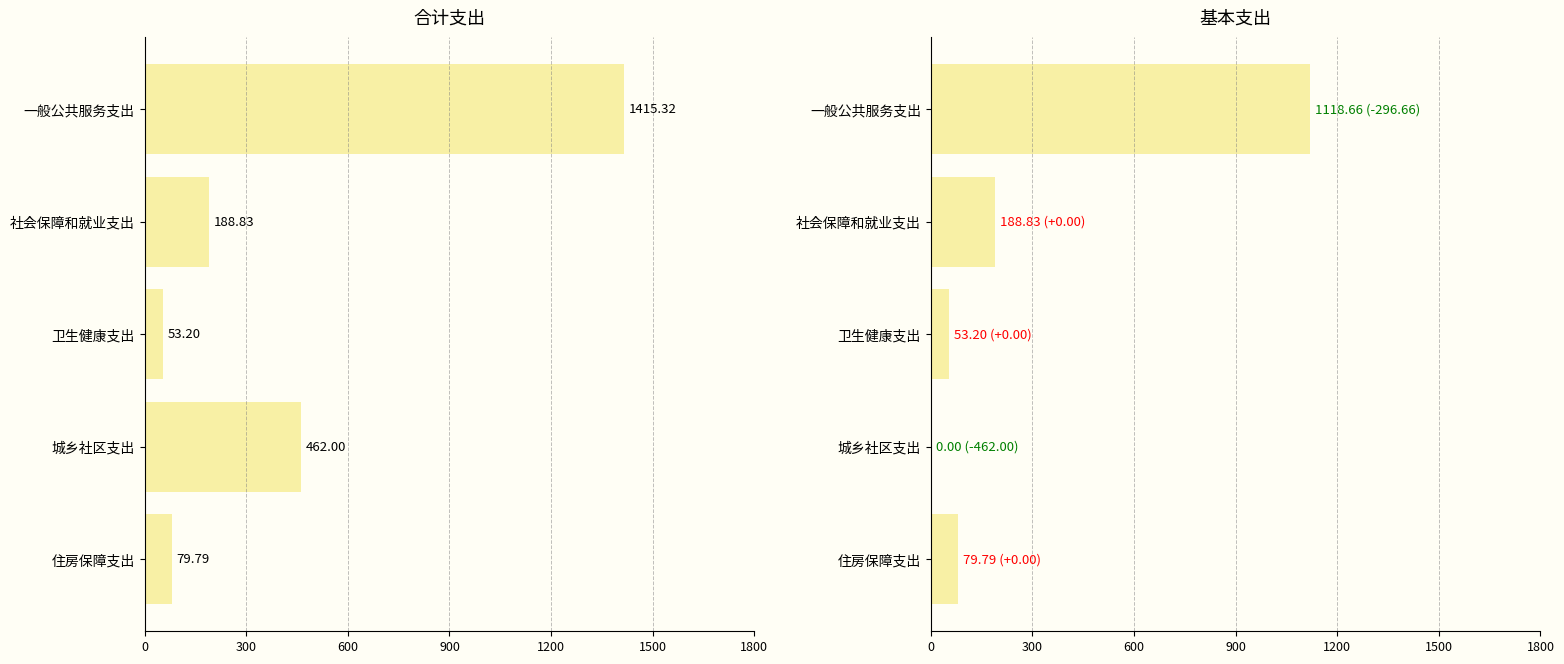

Reading left to right, transcribe all the data shown in this chart.

合计: 0=1415.3	300=188.8	600=53.2	900=462.0	1200=79.8
基本支出: 0=1118.7	300=188.8	600=53.2	900=0.0	1200=79.8